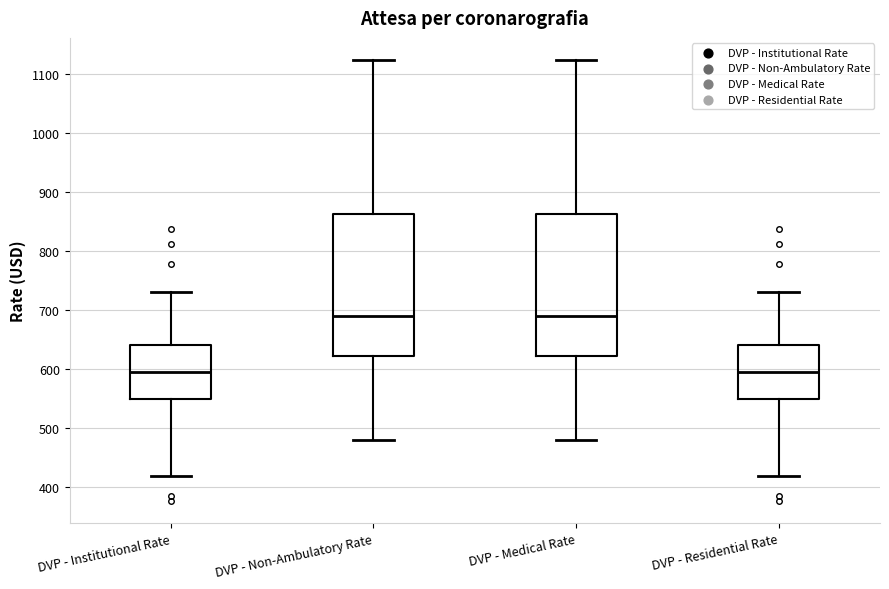

Reading left to right, read every box against the y-axis: the position of its median line, the range the box covers, and the ends of its whiskers. The values are not printed on the chart, so give them approximately, as read against the axis.

DVP - Institutional Rate: median 600, box 550 to 640, whiskers 420 to 730
DVP - Non-Ambulatory Rate: median 690, box 620 to 860, whiskers 480 to 1120
DVP - Medical Rate: median 690, box 620 to 860, whiskers 480 to 1120
DVP - Residential Rate: median 600, box 550 to 640, whiskers 420 to 730